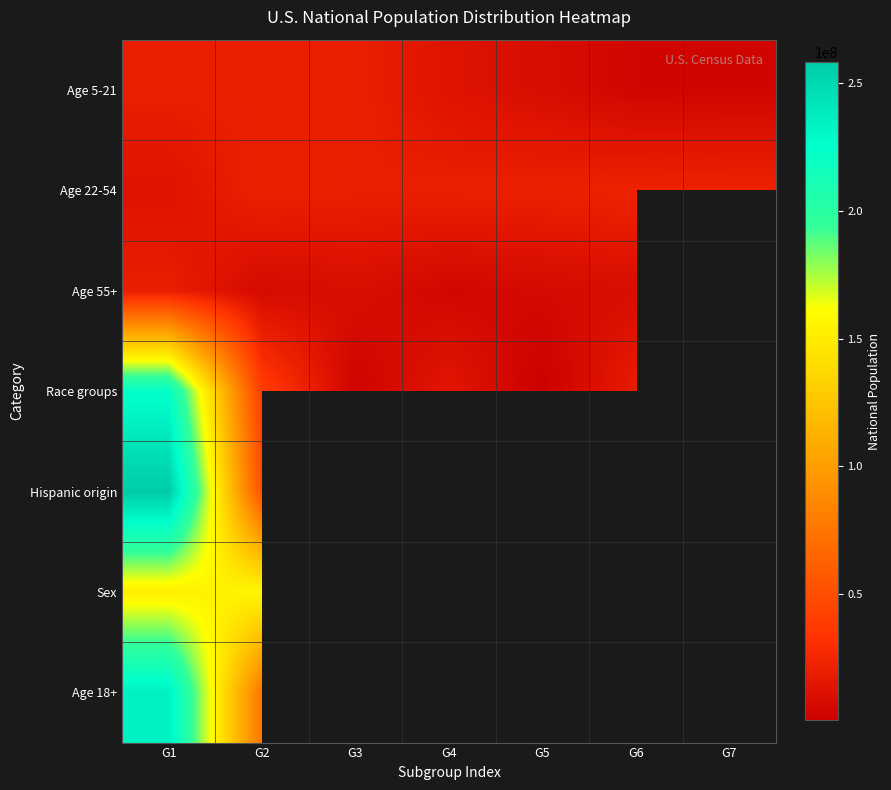

Which has a higher value, G5 or G2?

G2